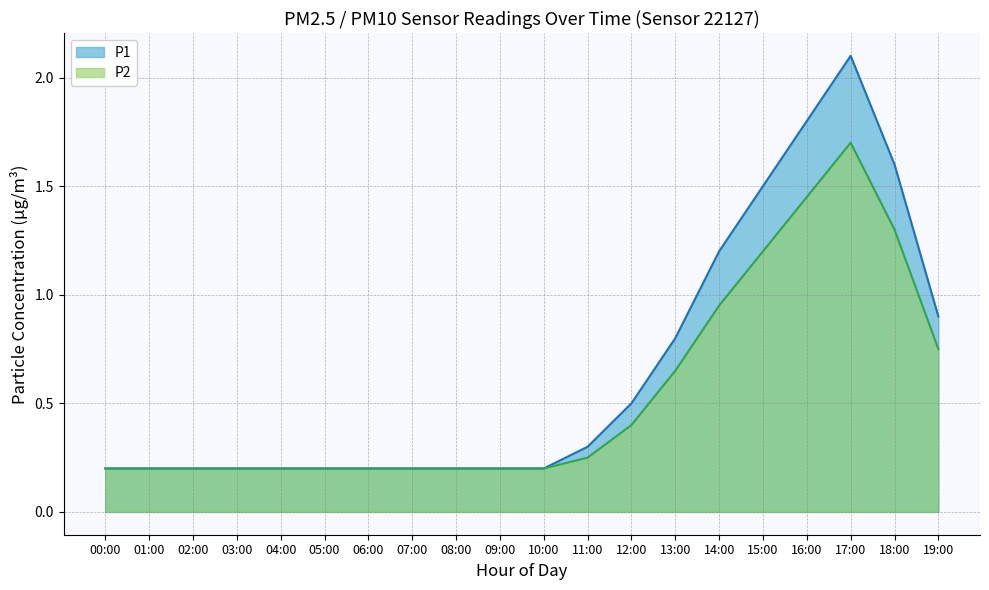

At which label does P1 reach its minimum?

00:00